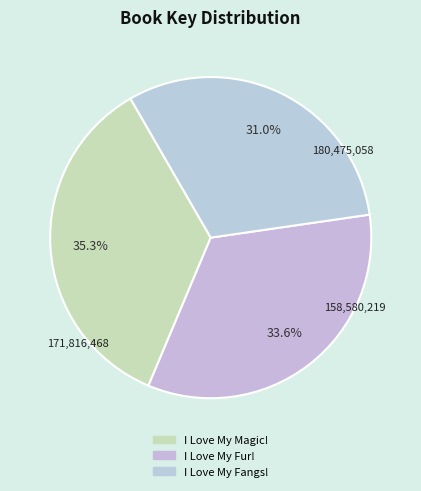

Which category has the smallest portion of the pie?

I Love My Fangs!